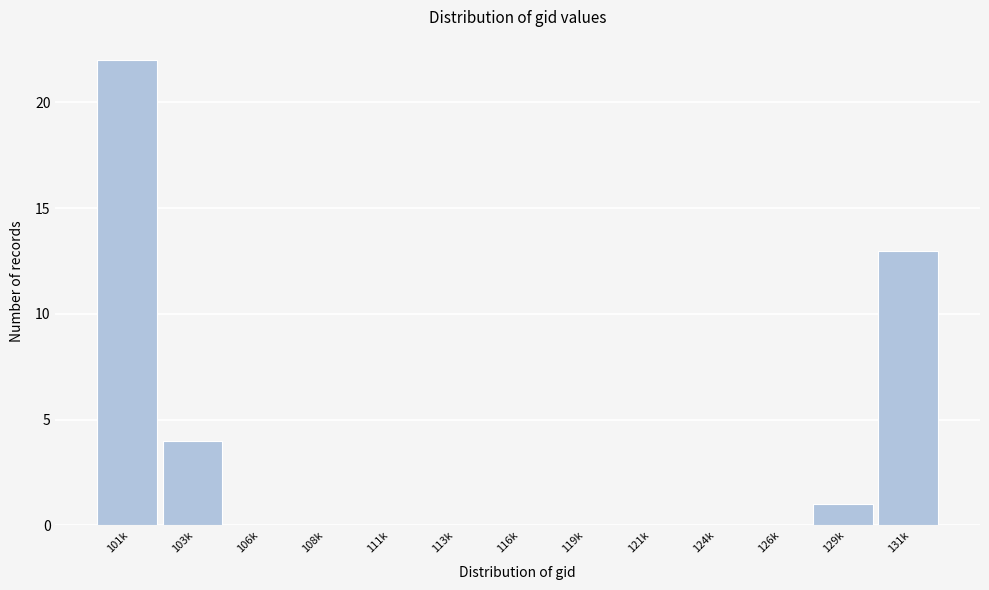

Reading left to right, transcribe all the data shown in this chart.

101k=22	103k=4	106k=0	108k=0	111k=0	113k=0	116k=0	119k=0	121k=0	124k=0	126k=0	129k=1	131k=13